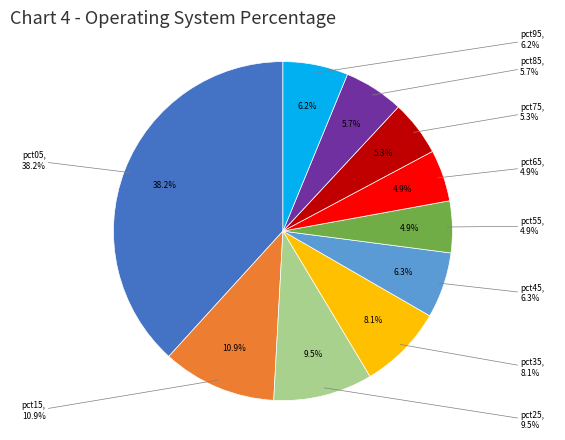

How many slices are in this pie chart?

10